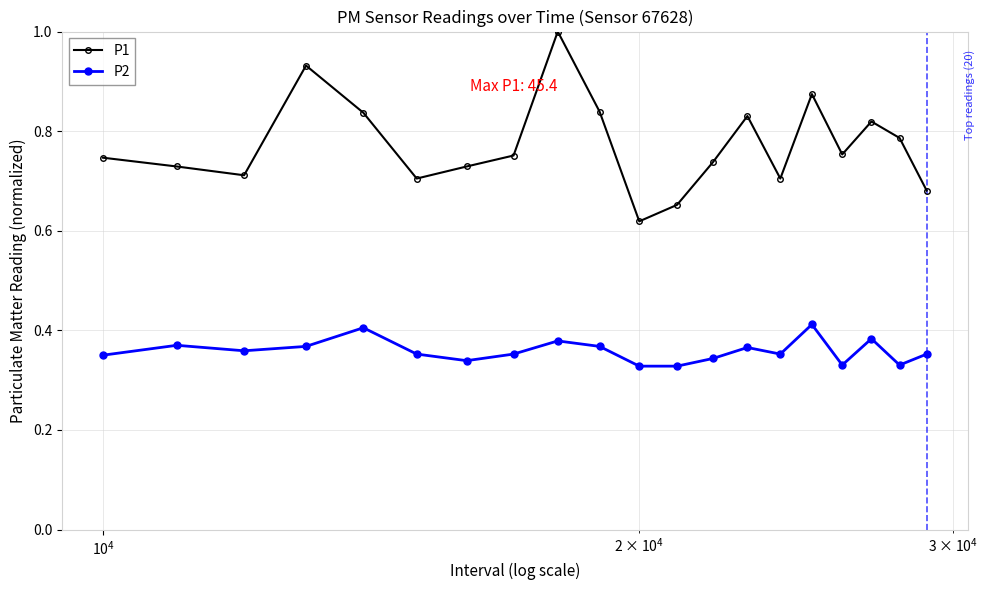

What is the sum of all P1 values?

15.4